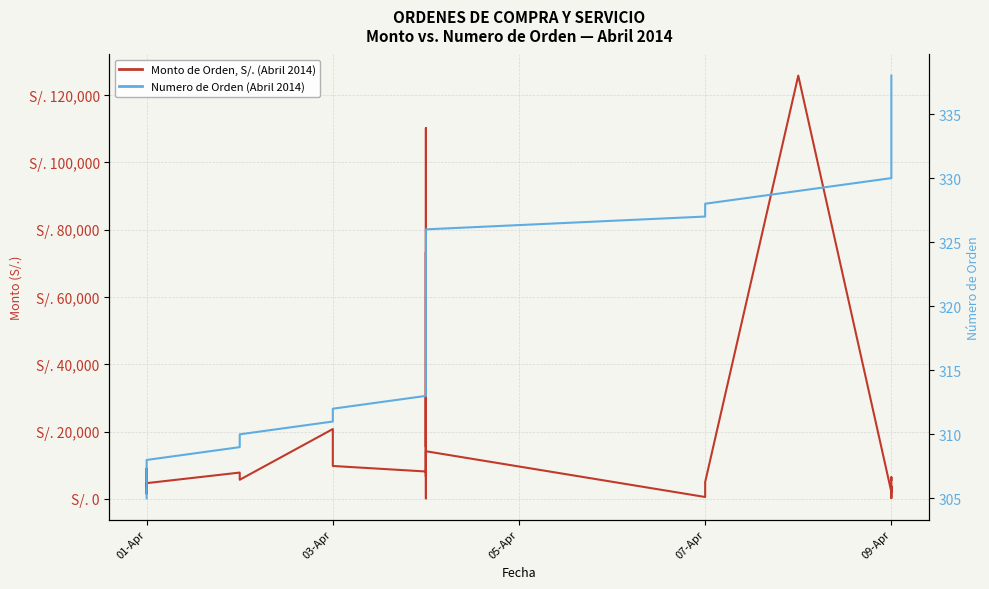

Reading right to left, list all the values displayed in this chart.

Monto de Orden, S/. (Abril 2014): 5683.5	6034.5	6454.9	2745.5	3763.9	320.0	276.0	3400.0	2070.0	125797.4	5040.0	580.0	14175.0	9534.0	7278.1	6659.3	73379.8	15472.8	110173.9	37595.0	169.0	3180.0	30151.2	11000.0	10000.0	8160.0	9800.0	20775.3	5700.0	7840.0	4700.0	1542.0	9080.0	3840.0
Numero de Orden (Abril 2014): 338.0	337.0	336.0	335.0	334.0	333.0	332.0	331.0	330.0	329.0	328.0	327.0	326.0	325.0	324.0	323.0	322.0	321.0	320.0	319.0	318.0	317.0	316.0	315.0	314.0	313.0	312.0	311.0	310.0	309.0	308.0	307.0	306.0	305.0